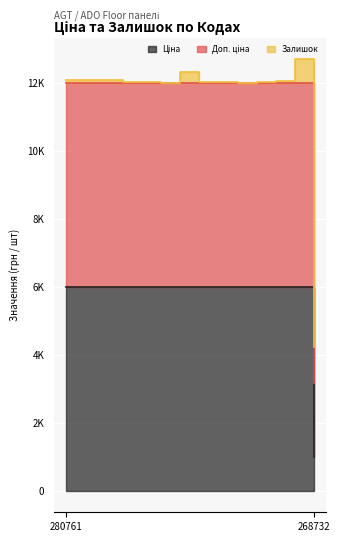

Does the chart display data point markers on the line(s)?

No